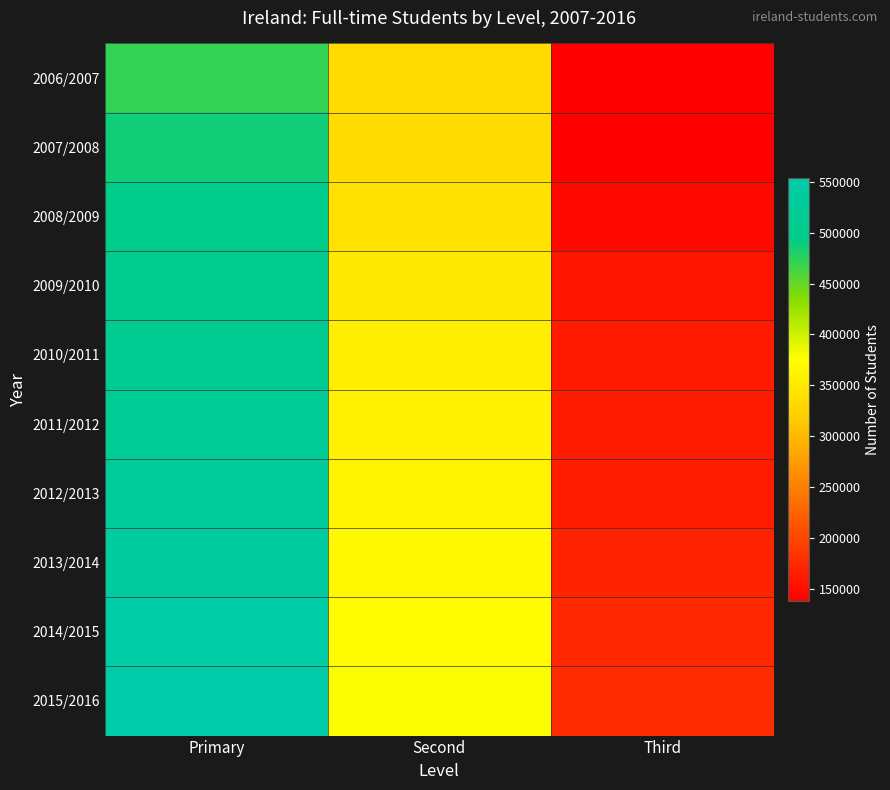

Rank the series by their maximum value, from lowest to highest.

2006/2007, 2007/2008, 2008/2009, 2009/2010, 2010/2011, 2011/2012, 2012/2013, 2013/2014, 2014/2015, 2015/2016